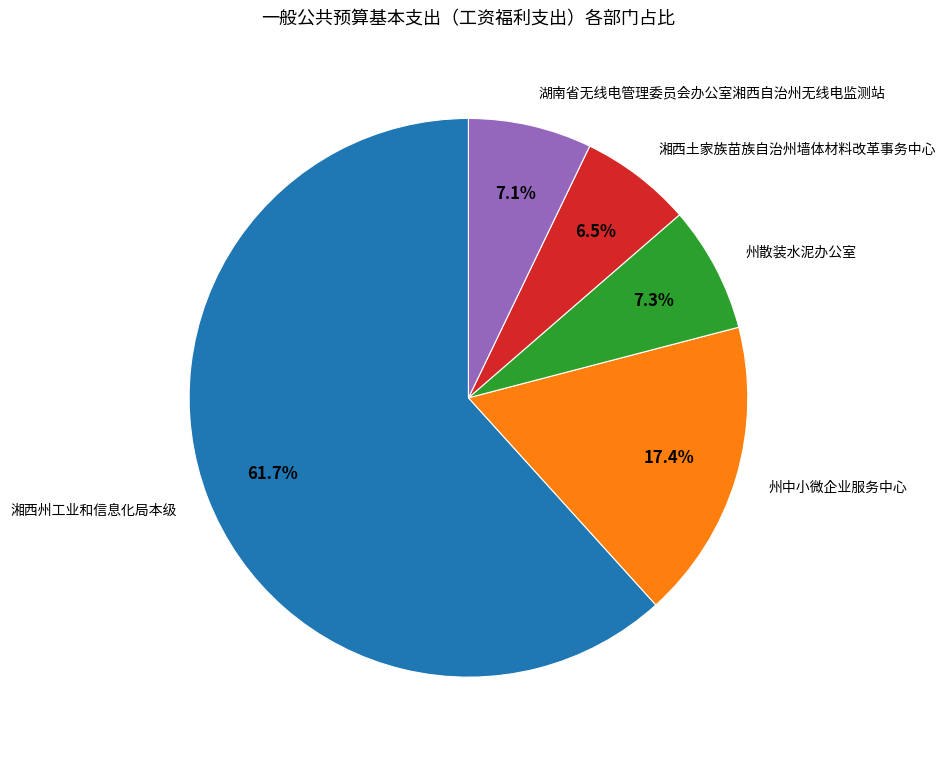

Count the number of slices in the pie.

5